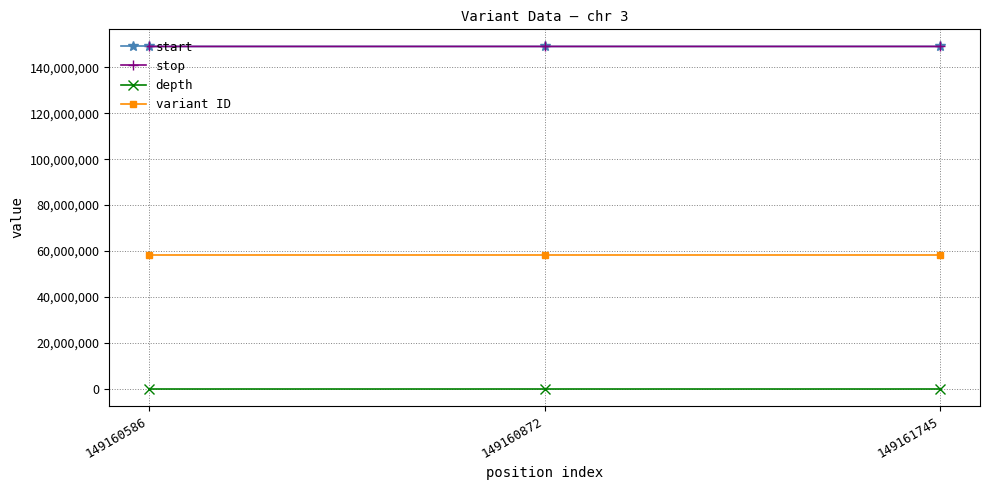

What is the spread (max minus min) of values at 149160872?

149160860